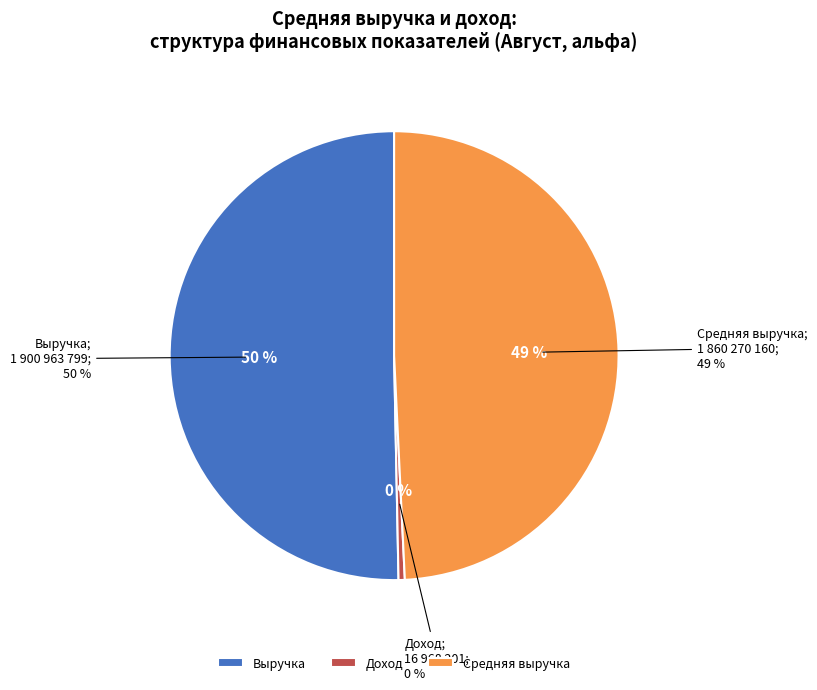

Which category has the biggest portion of the pie?

Выручка